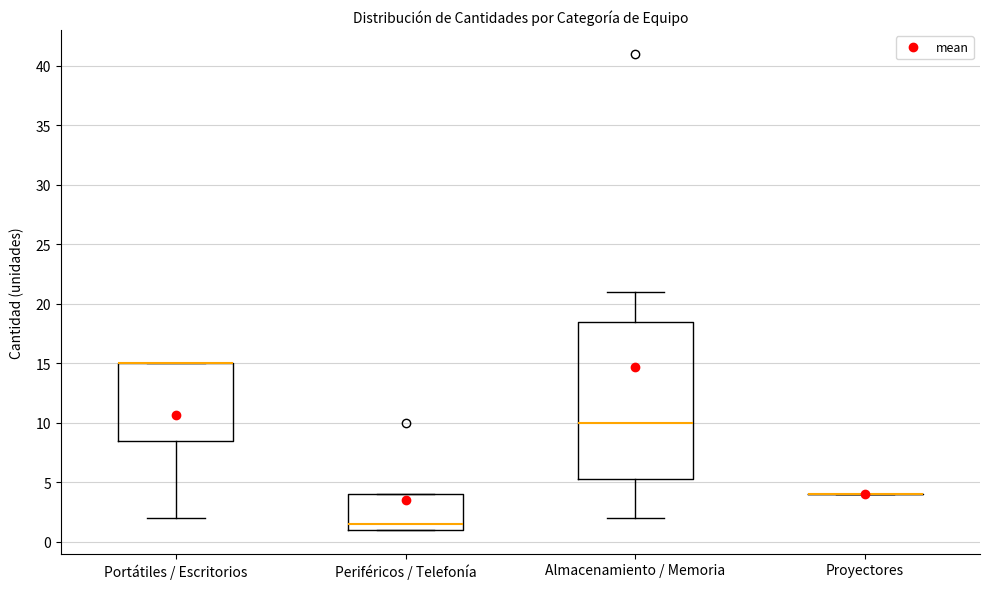

Reading left to right, read every box against the y-axis: the position of its median line, the range the box covers, and the ends of its whiskers. The values are not printed on the chart, so give them approximately, as read against the axis.

Portátiles / Escritorios: median 15.0 (drawn on the box's upper edge), box 8.5 to 15.0, whiskers 2.0 to 15.0
Periféricos / Telefonía: median 1.5, box 1.0 to 4.0, whiskers 1.0 to 4.0
Almacenamiento / Memoria: median 10.0, box 5.5 to 18.5, whiskers 2.0 to 21.0
Proyectores: box collapsed to a line at 4.0, whiskers 4.0 to 4.0